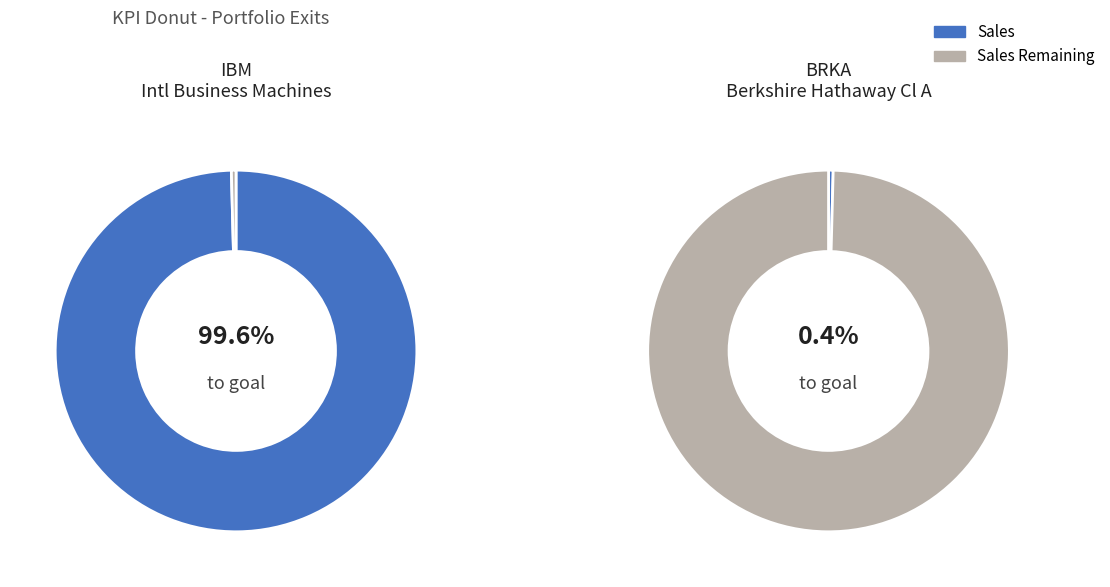

Which slice is the largest?

Berkshire Hathaway Cl A